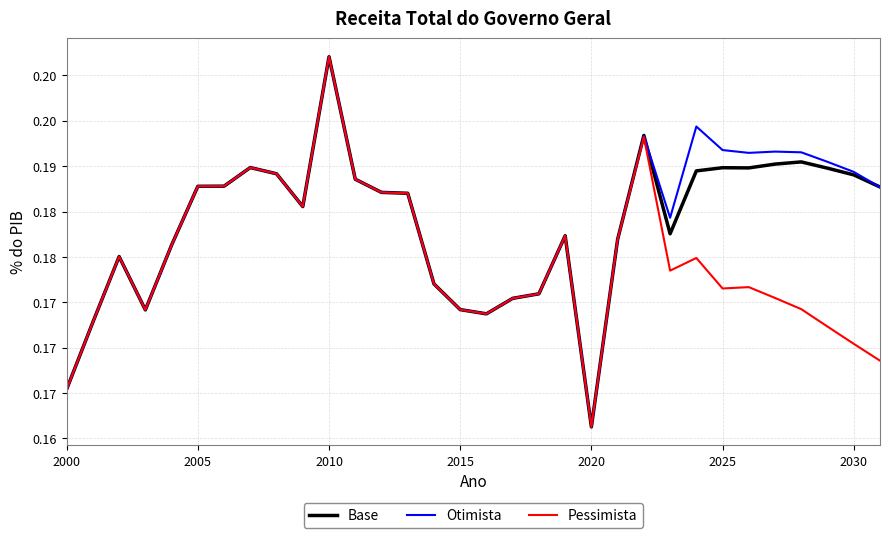

Reading left to right, transcribe all the data shown in this chart.

Base: 0.2	0.2	0.2	0.2	0.2	0.2	0.2	0.2	0.2	0.2	0.2	0.2	0.2	0.2	0.2	0.2	0.2	0.2	0.2	0.2	0.2	0.2	0.2	0.2	0.2	0.2	0.2	0.2	0.2	0.2	0.2	0.2
Otimista: 0.2	0.2	0.2	0.2	0.2	0.2	0.2	0.2	0.2	0.2	0.2	0.2	0.2	0.2	0.2	0.2	0.2	0.2	0.2	0.2	0.2	0.2	0.2	0.2	0.2	0.2	0.2	0.2	0.2	0.2	0.2	0.2
Pessimista: 0.2	0.2	0.2	0.2	0.2	0.2	0.2	0.2	0.2	0.2	0.2	0.2	0.2	0.2	0.2	0.2	0.2	0.2	0.2	0.2	0.2	0.2	0.2	0.2	0.2	0.2	0.2	0.2	0.2	0.2	0.2	0.2